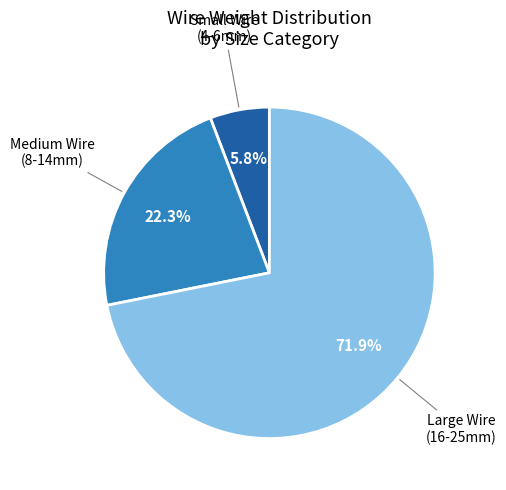

Count the number of slices in the pie.

3